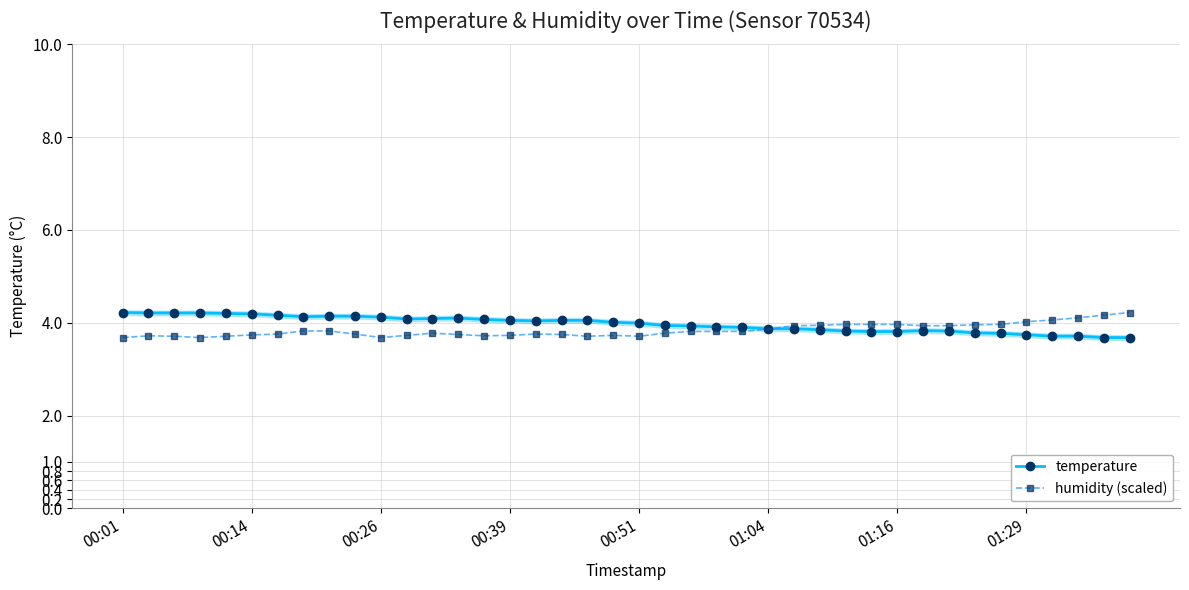

Which label corresponds to the largest value in the chart?

00:01